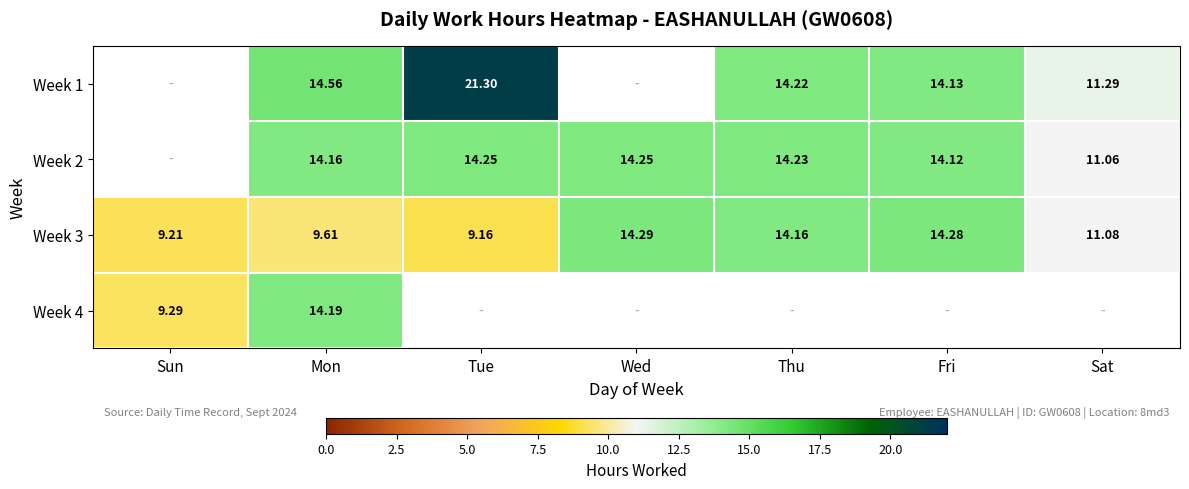

How many data points does each series have?

7